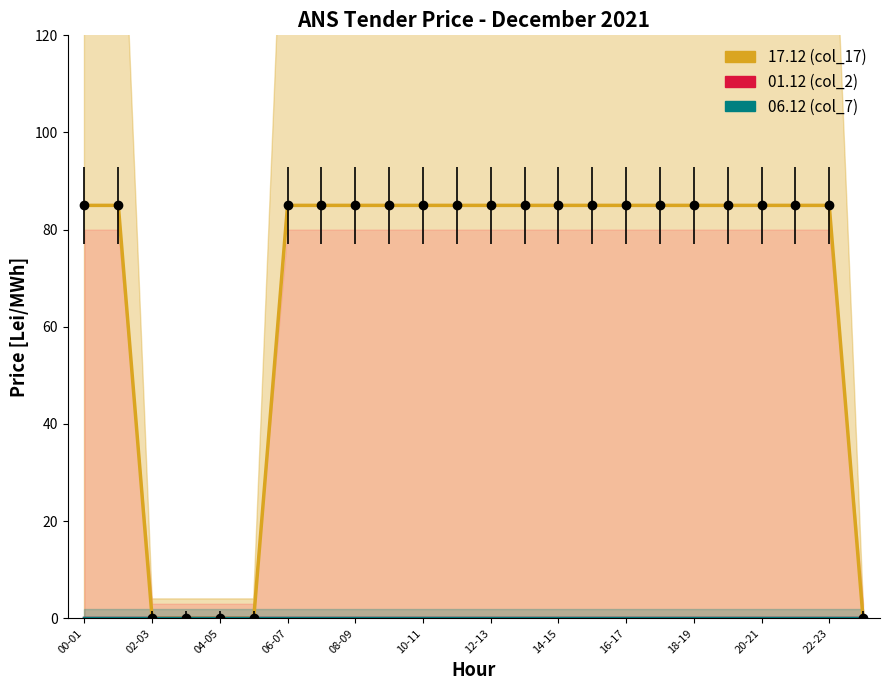

At which label does 06.12 (col_7) reach its peak?

00-01